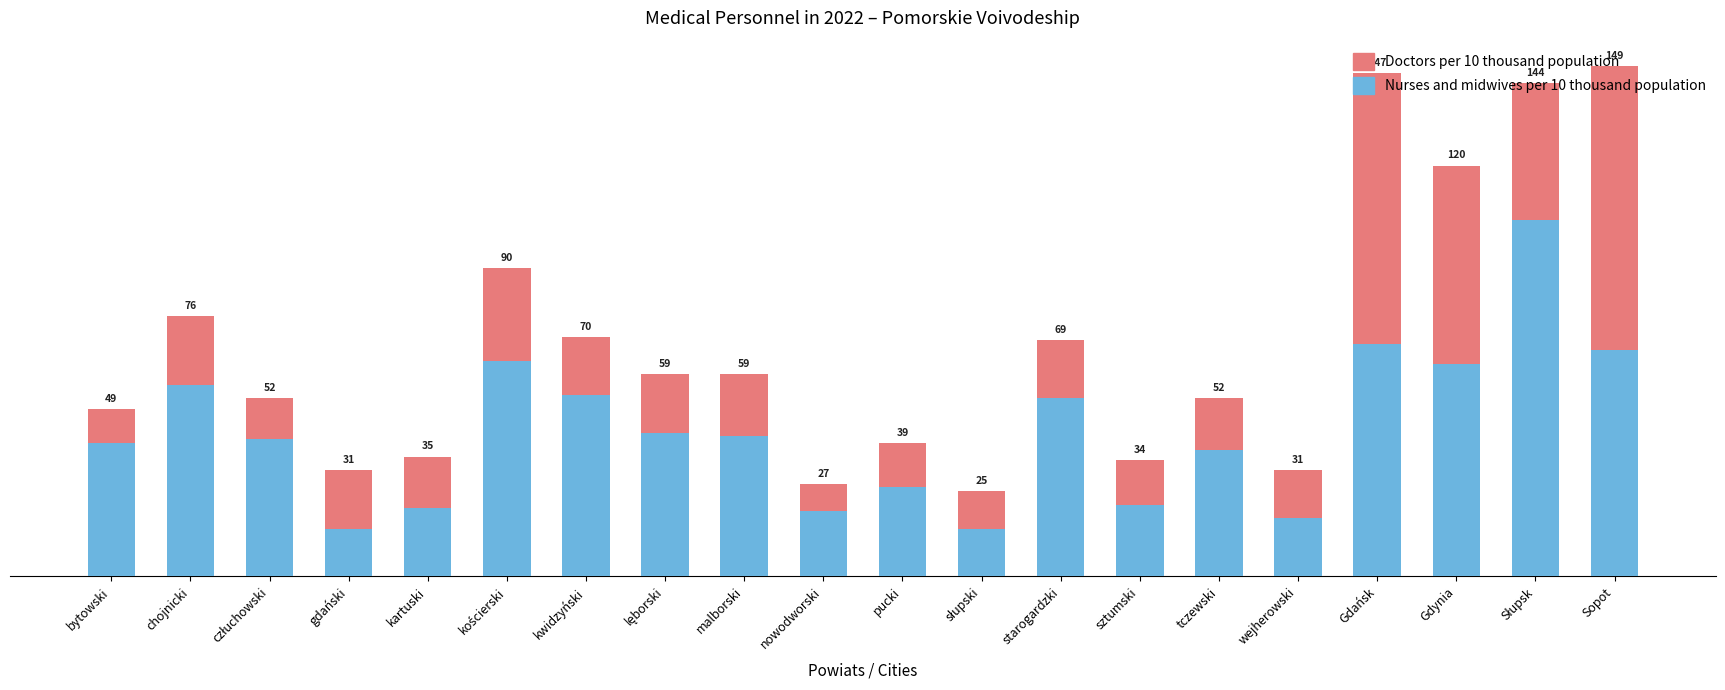

True or false: Nurses and midwives per 10 thousand population has a value of 104 at Słupsk.

True